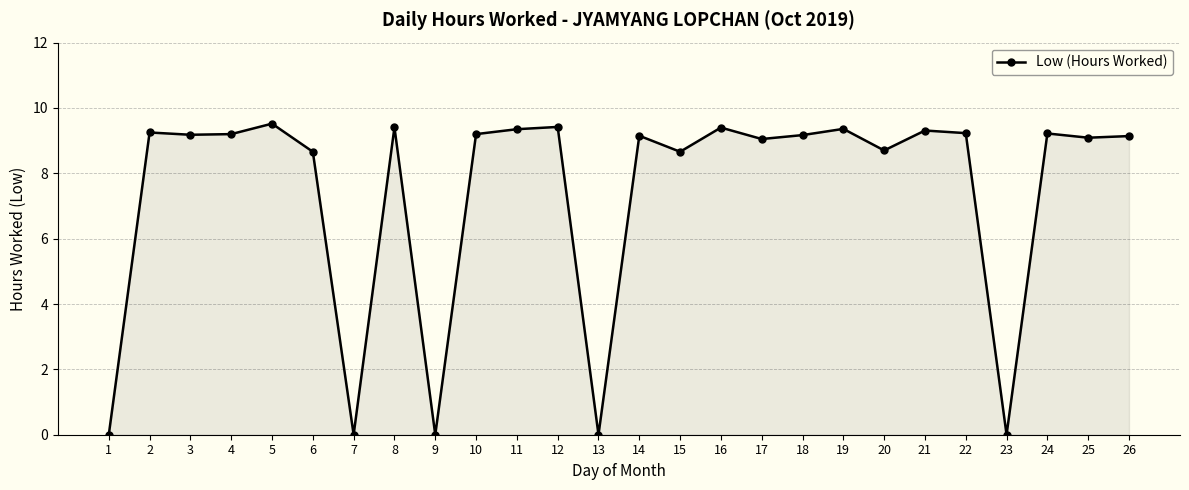

How many data points does each series have?

26